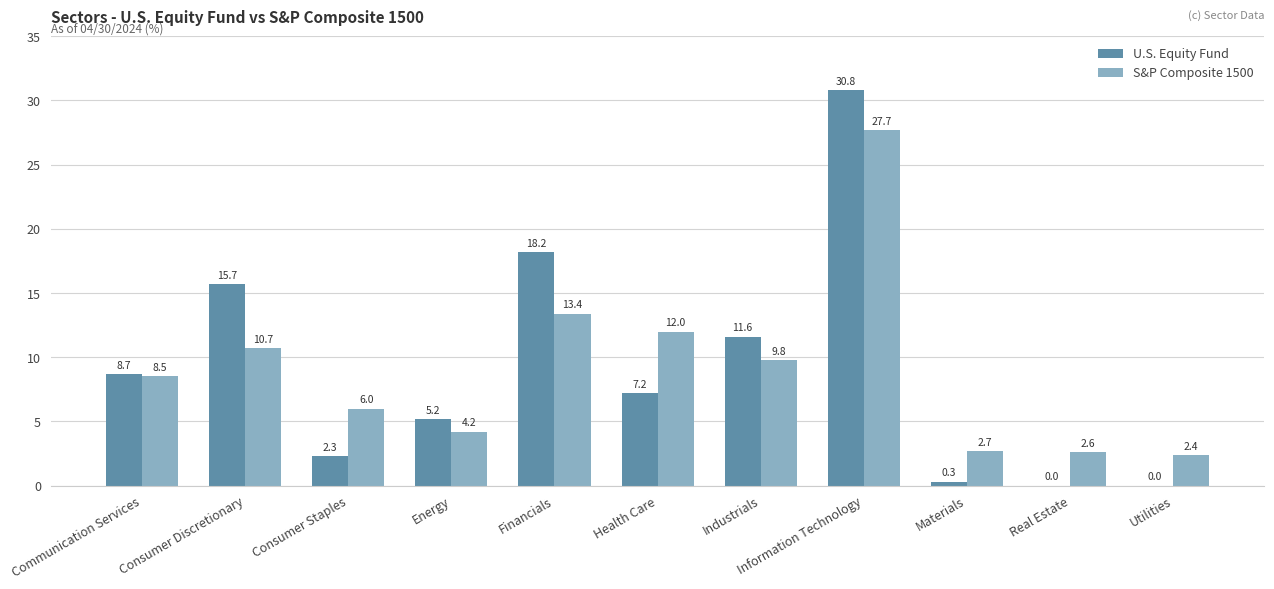

Which series changed the most between Consumer Discretionary and Financials?

S&P Composite 1500